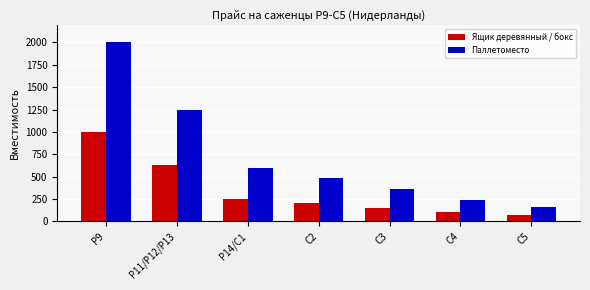

What is the sum of all Паллетоместо values?

5085